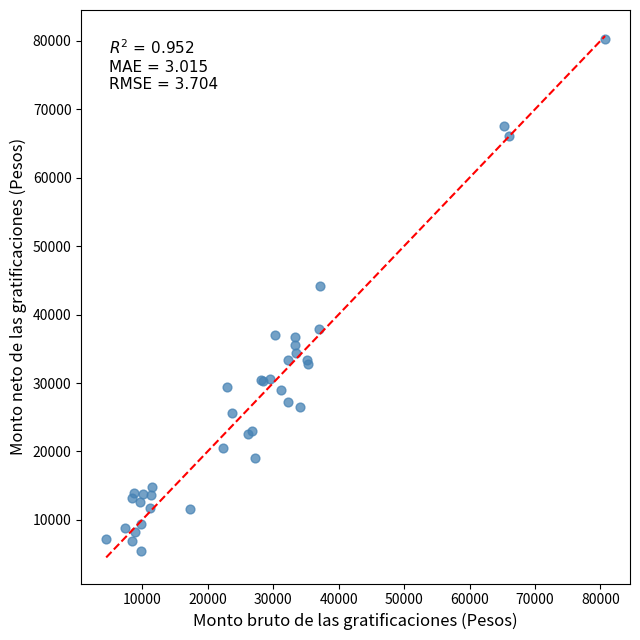

What Y value in the scatter plot is closest to 42873?

44227.5